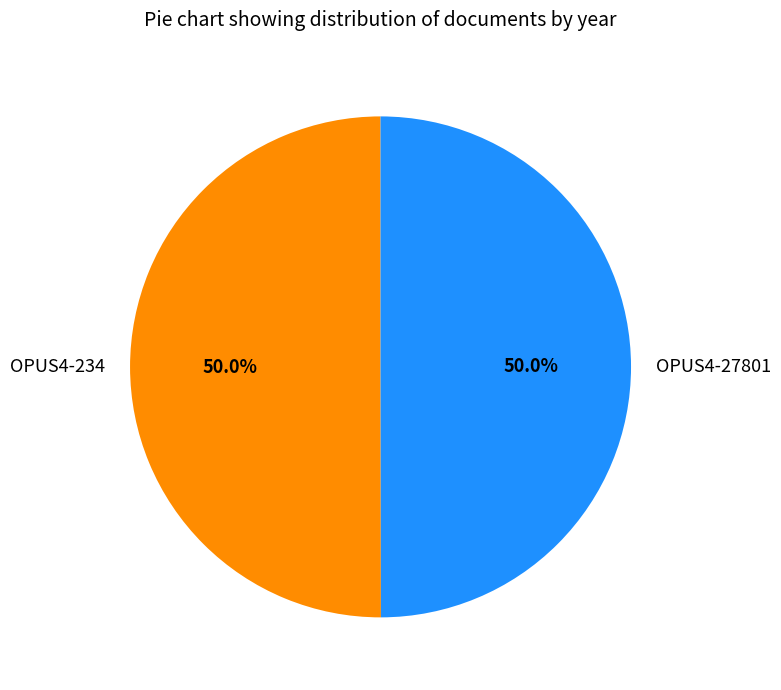

How many slices are in this pie chart?

2